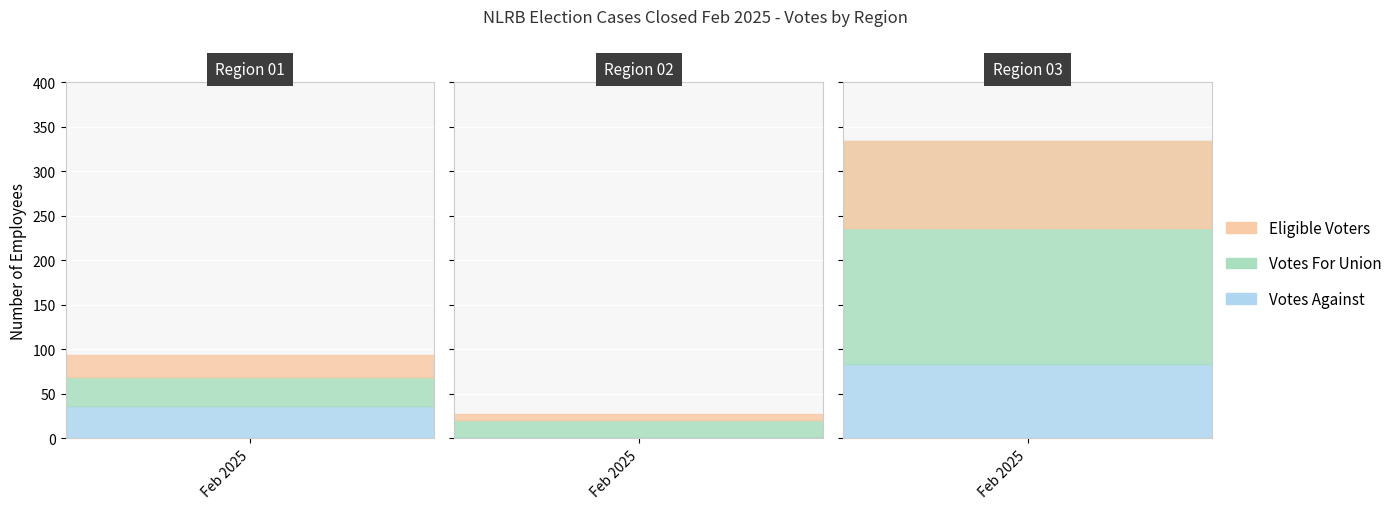

Rank the series by their maximum value, from highest to lowest.

Votes For Union, Eligible Voters, Votes Against